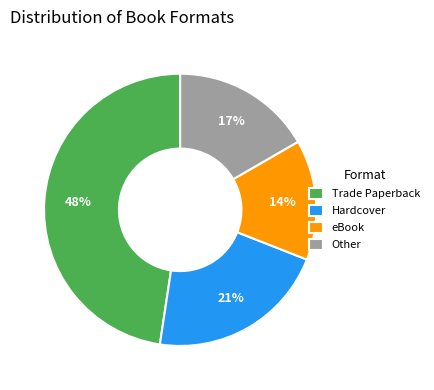

Is it true that Hardcover is 15% of the pie?

False